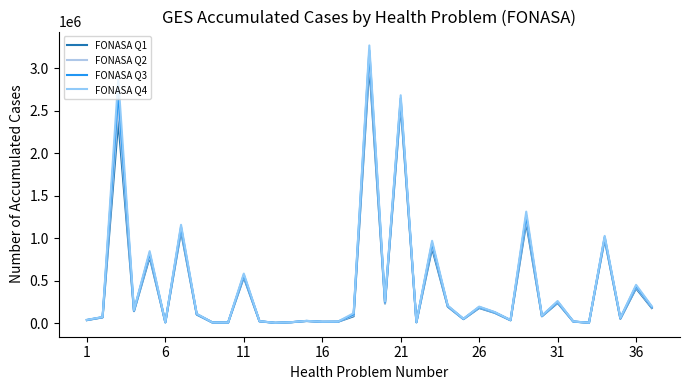

How many lines are shown in the chart?

4